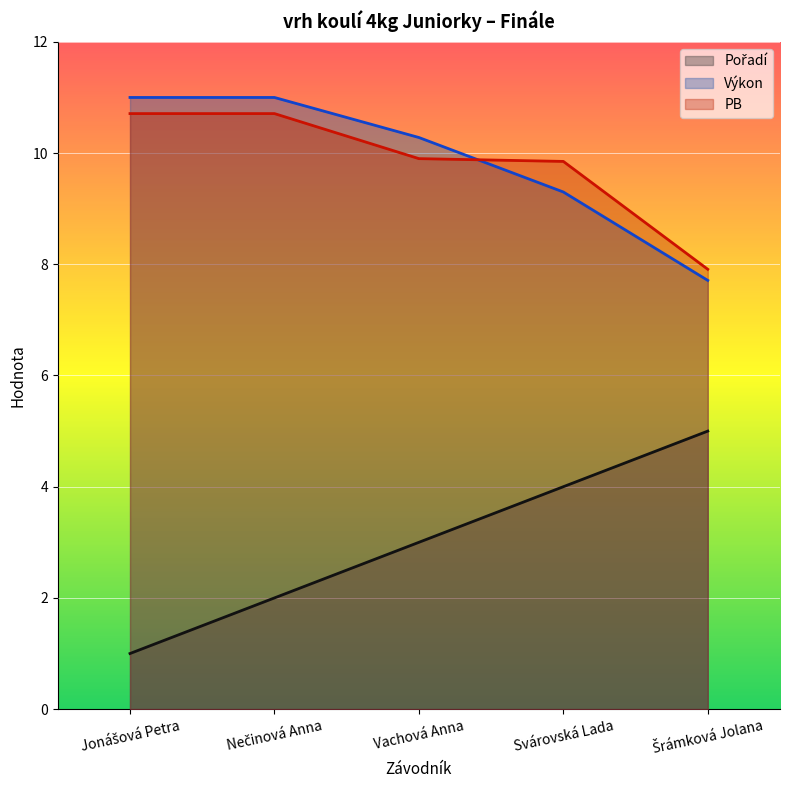

Where is PB nearest to the value 9?

Svárovská Lada